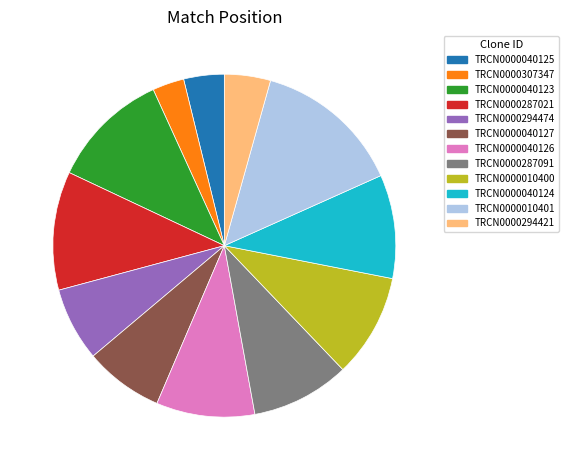

Which category has the smallest portion of the pie?

TRCN0000307347